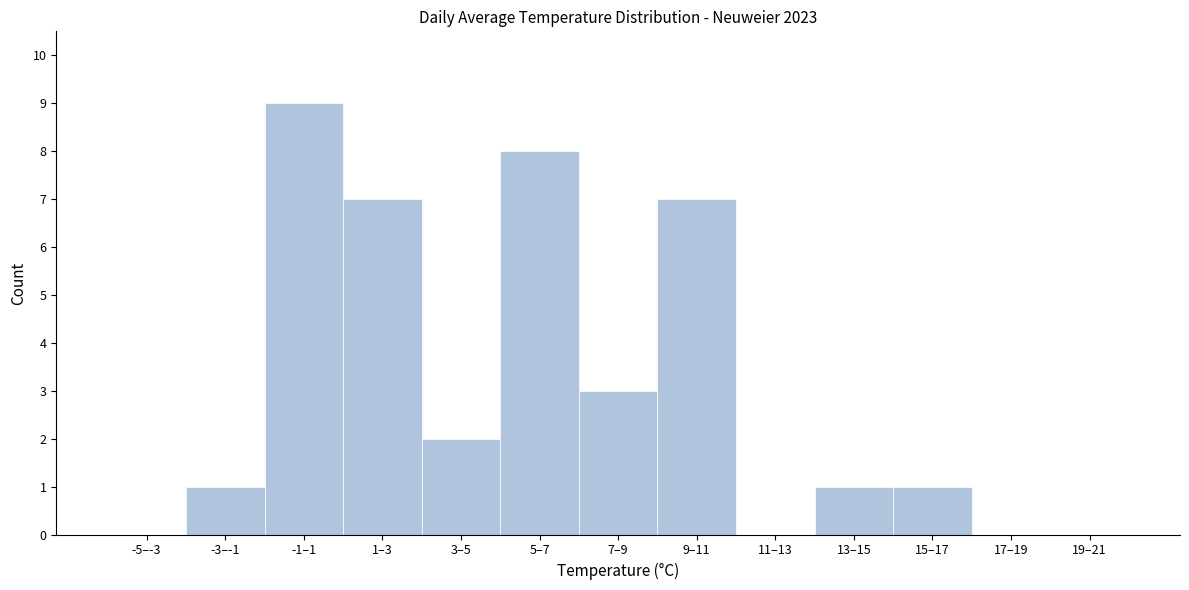

Reading right to left, list all the values displayed in this chart.

19–21=0	17–19=0	15–17=1	13–15=1	11–13=0	9–11=7	7–9=3	5–7=8	3–5=2	1–3=7	-1–1=9	-3–-1=1	-5–-3=0